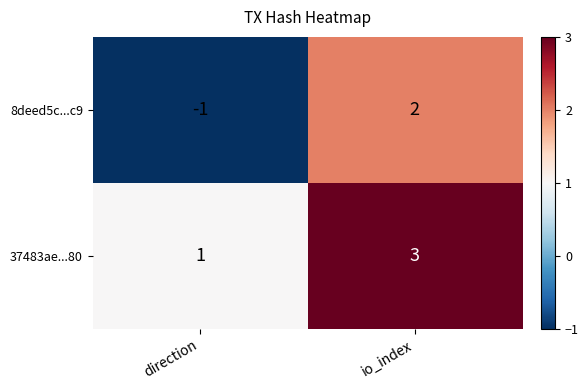

Which label corresponds to the largest value in the chart?

io_index